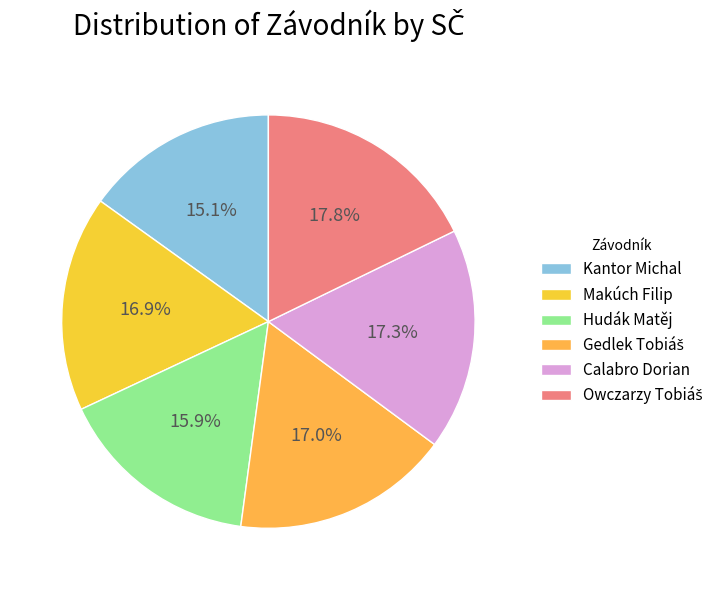

How many slices are in this pie chart?

6